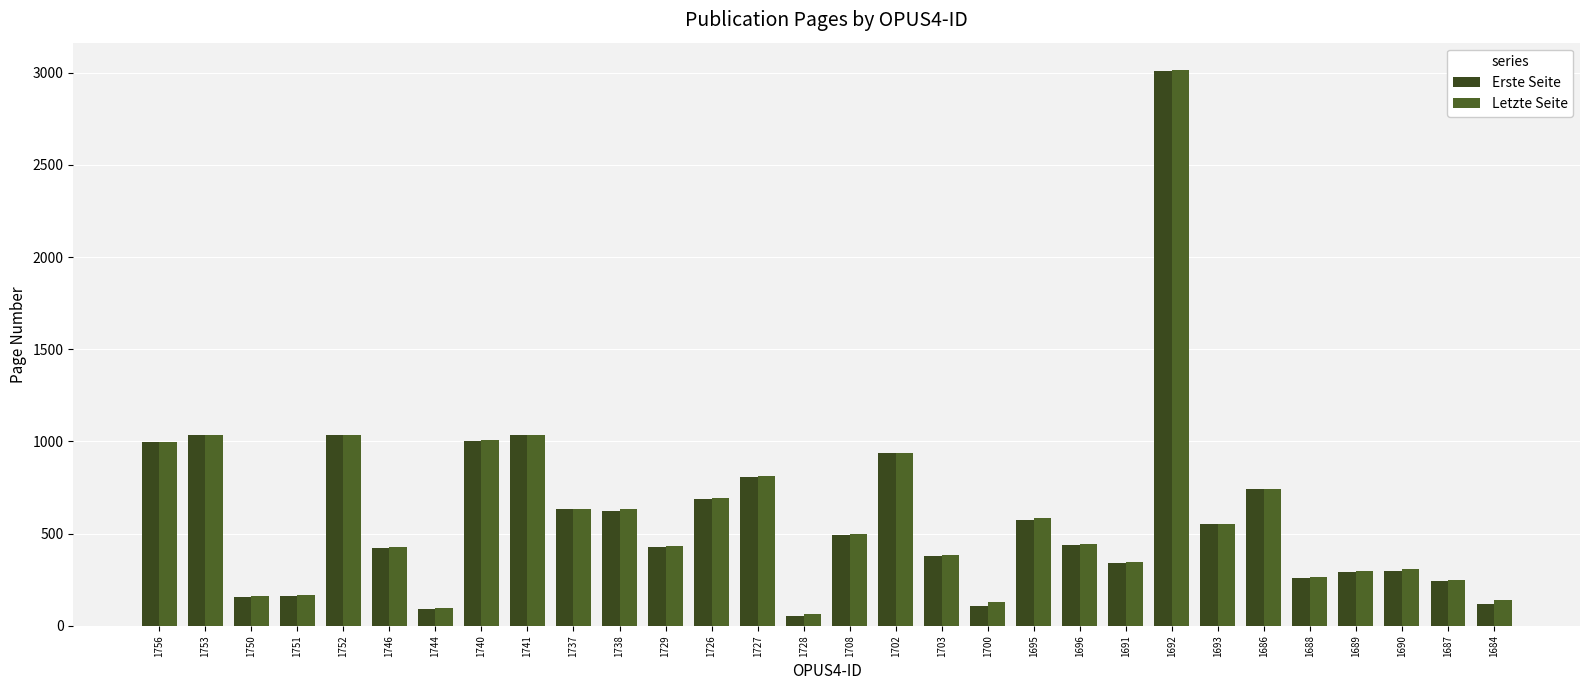

Between 1729 and 1726, which series saw the biggest shift?

Erste Seite